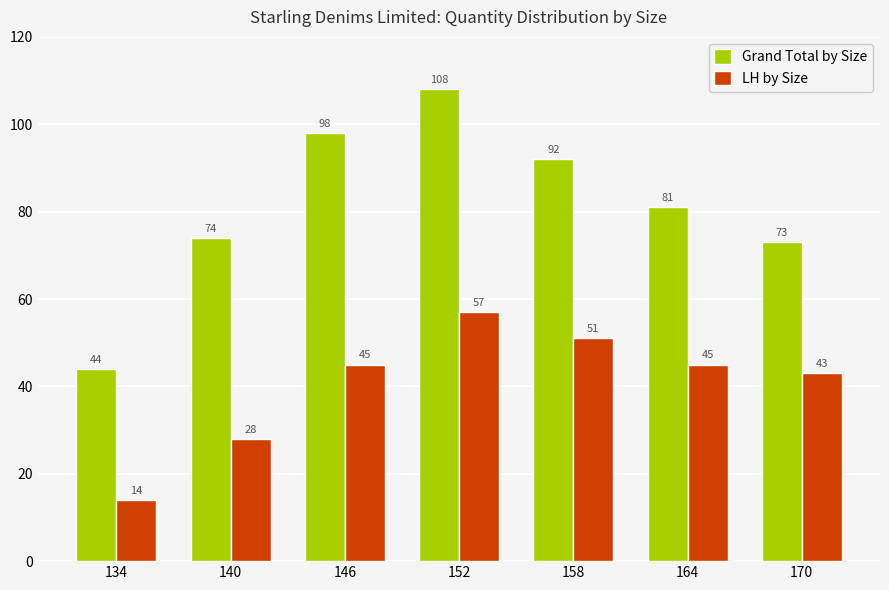

True or false: Grand Total by Size has a value of 130 at 140.

False